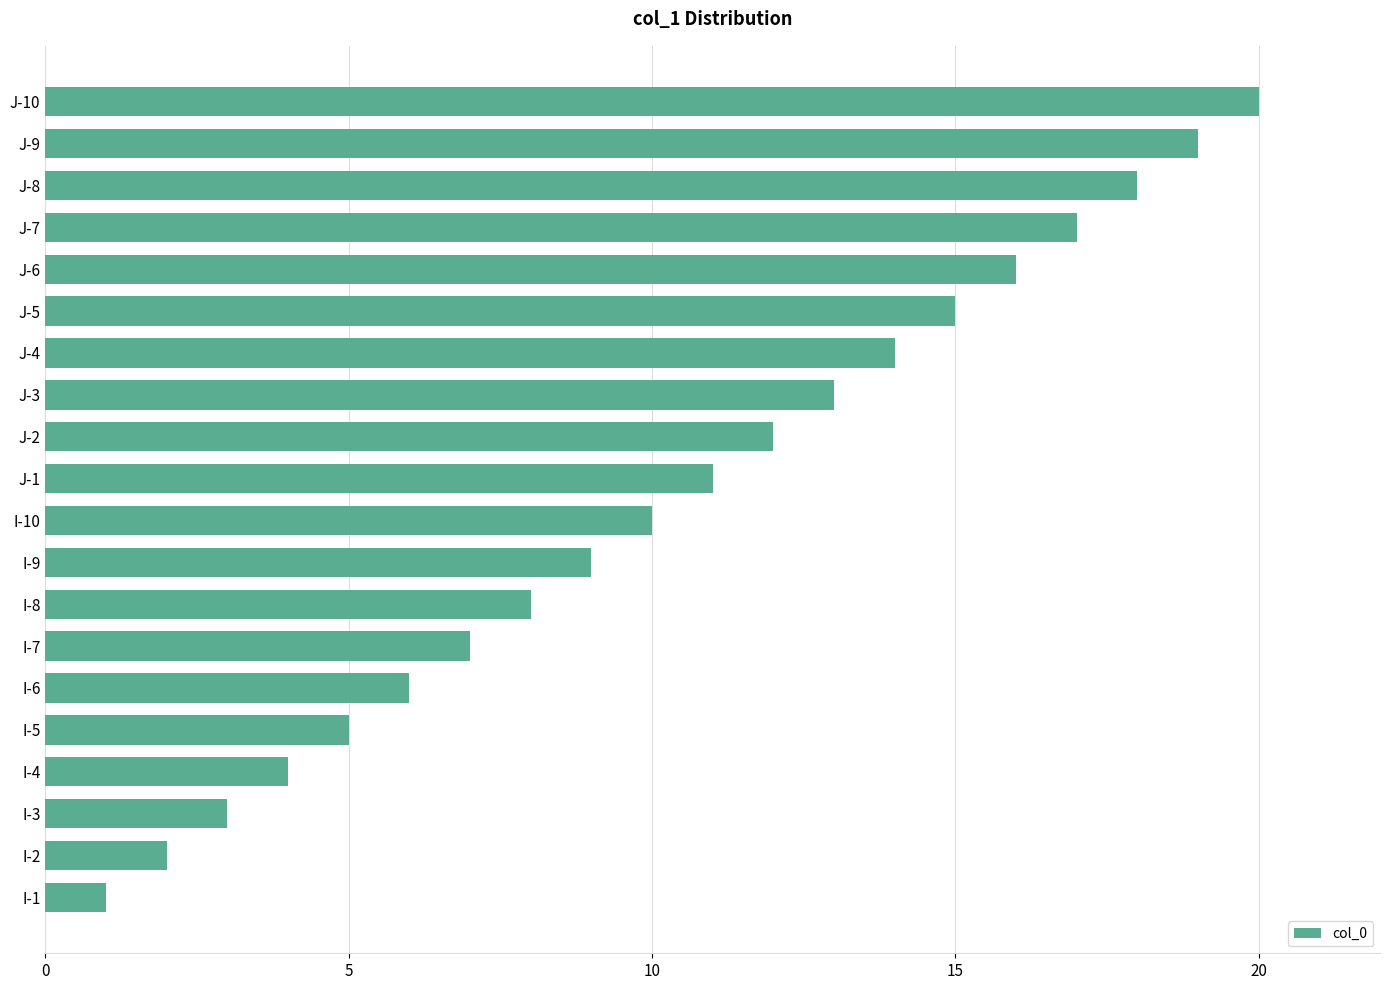

Between J-7 and I-4, which is larger?

J-7